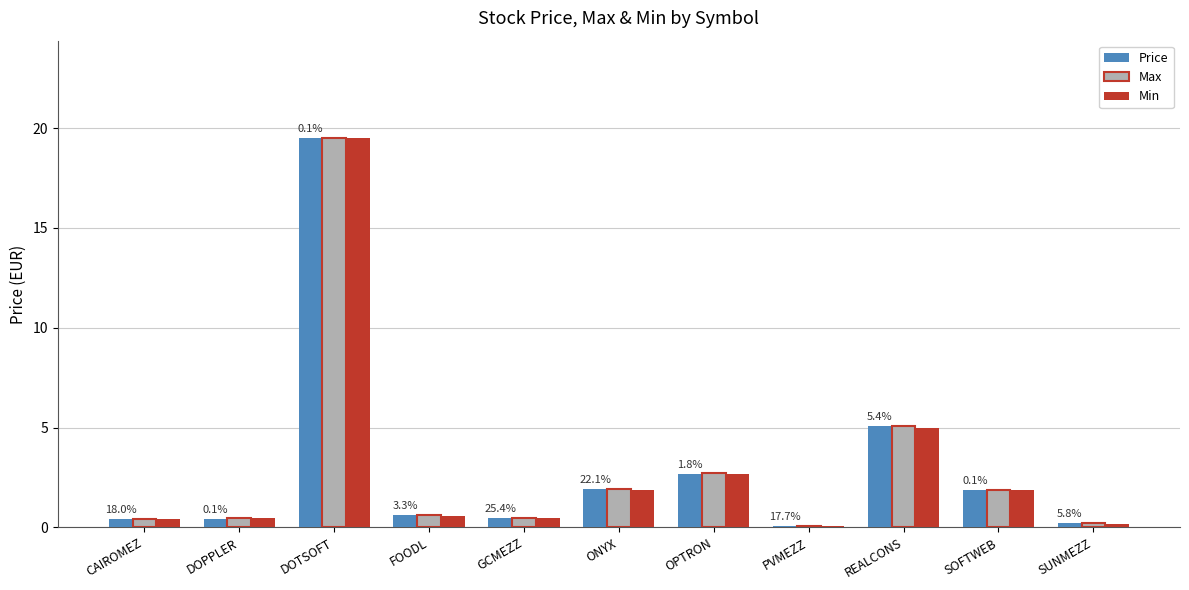

At which category is the sum across all series the highest?

DOTSOFT